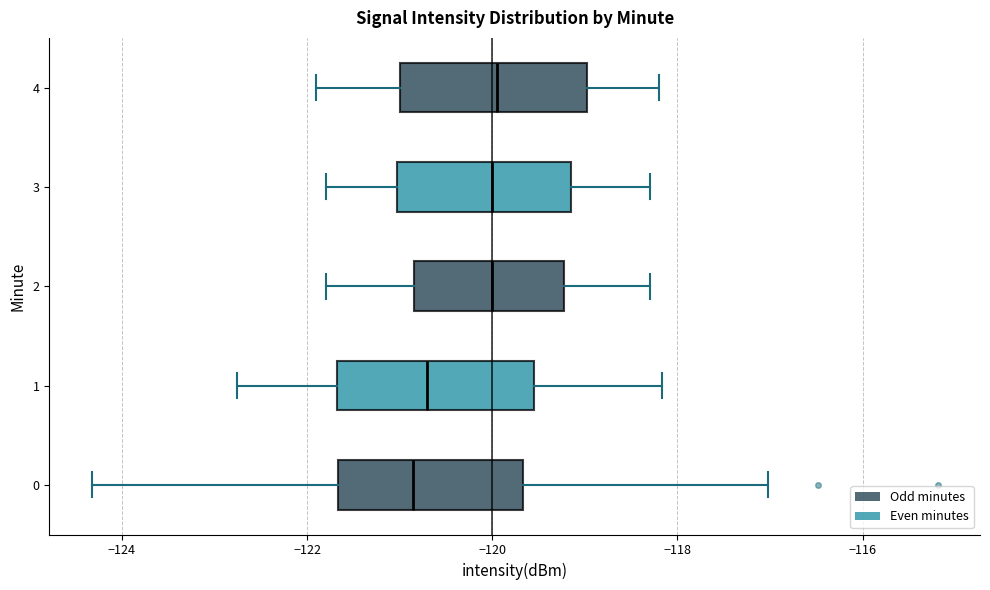

Reading bottom to top, transcribe this box plot: for each box, give where its median line is, the range the box spans, and where its two whiskers end, as read against the x-axis. The values are not printed on the chart, so give them approximately, as read against the axis.

0: median -120.8, box -121.6 to -119.6, whiskers -124.4 to -117.0
1: median -120.8, box -121.6 to -119.6, whiskers -122.8 to -118.2
2: median -120.0, box -120.8 to -119.2, whiskers -121.8 to -118.2
3: median -120.0, box -121.0 to -119.2, whiskers -121.8 to -118.2
4: median -120.0, box -121.0 to -119.0, whiskers -121.8 to -118.2